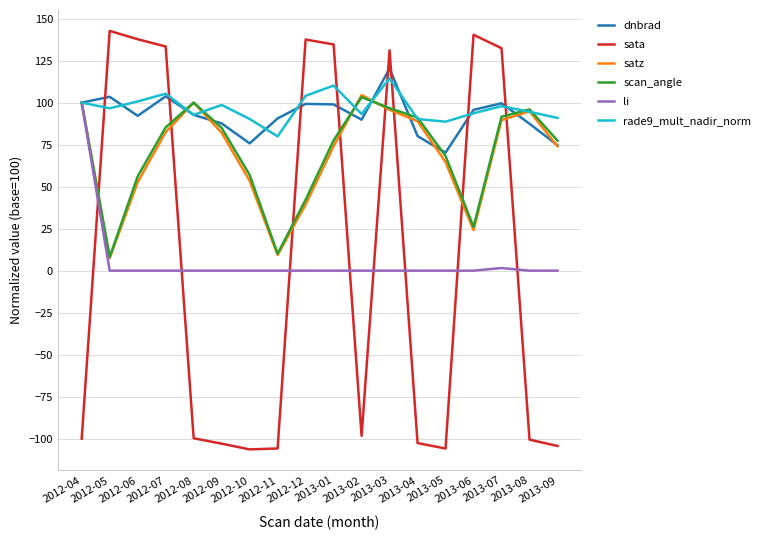

After their last crossing, which series has the higher values: sata or rade9_mult_nadir_norm?

rade9_mult_nadir_norm